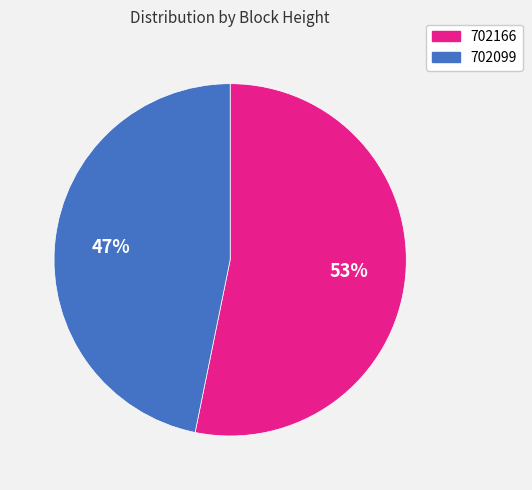

Rank the categories by value from highest to lowest.

702166, 702099